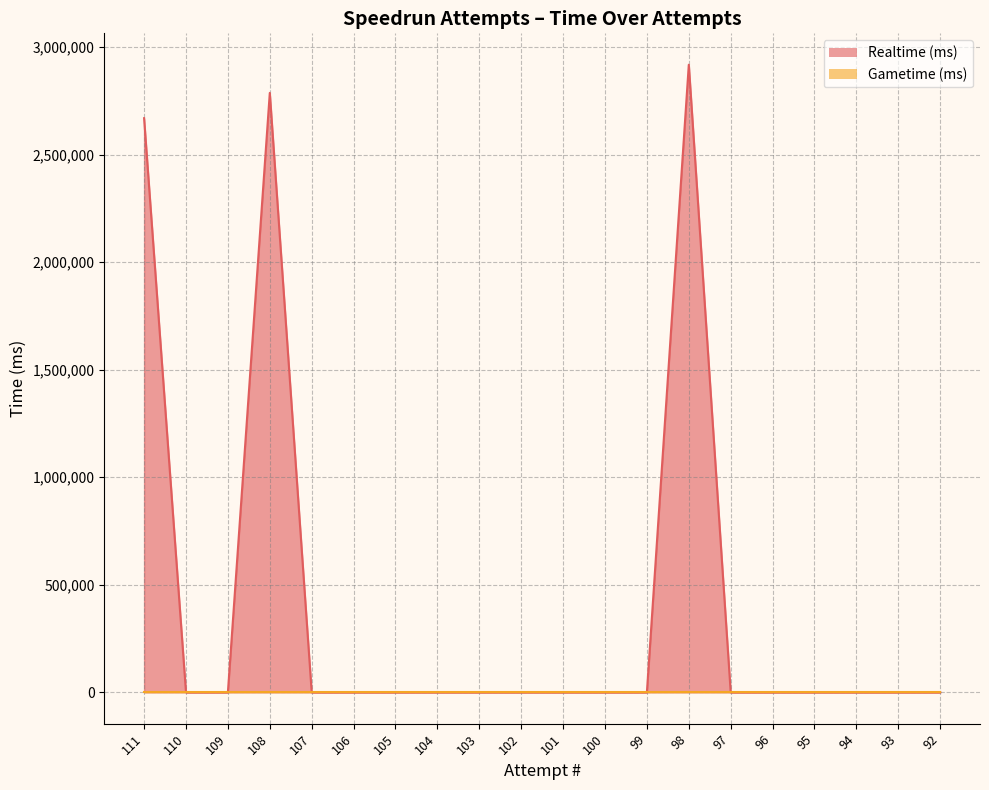

At which category does the chart reach its peak across all series?

98